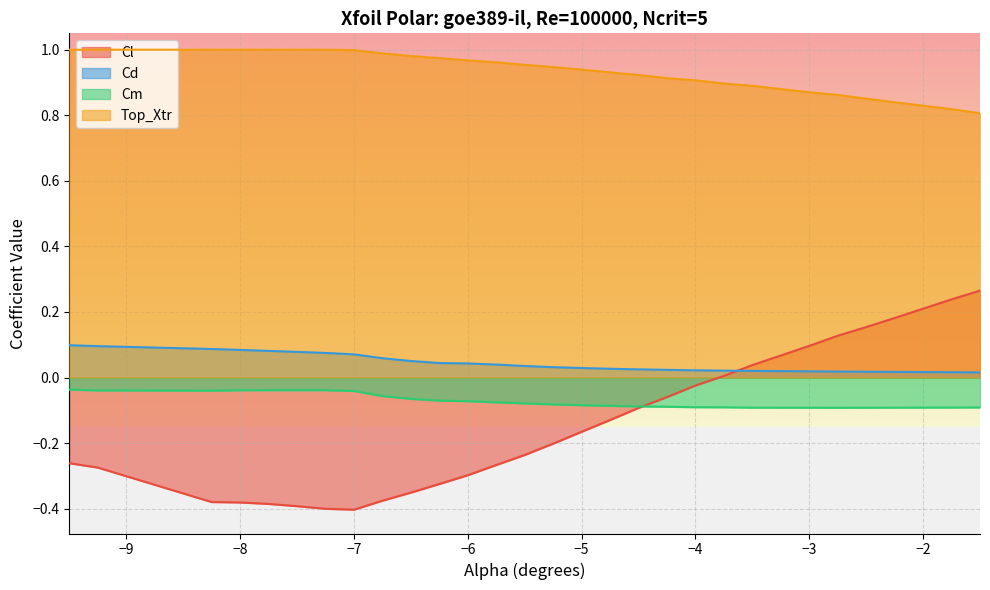

List the series in order of their peak value, lowest first.

Cm, Cd, Cl, Top_Xtr